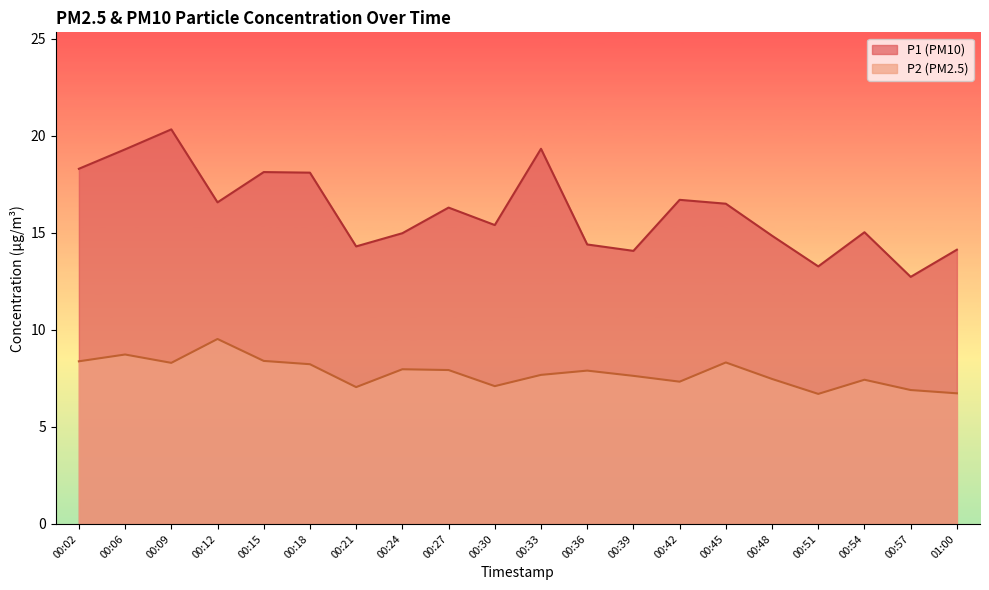

At which label is P1 closest to 16?

00:27